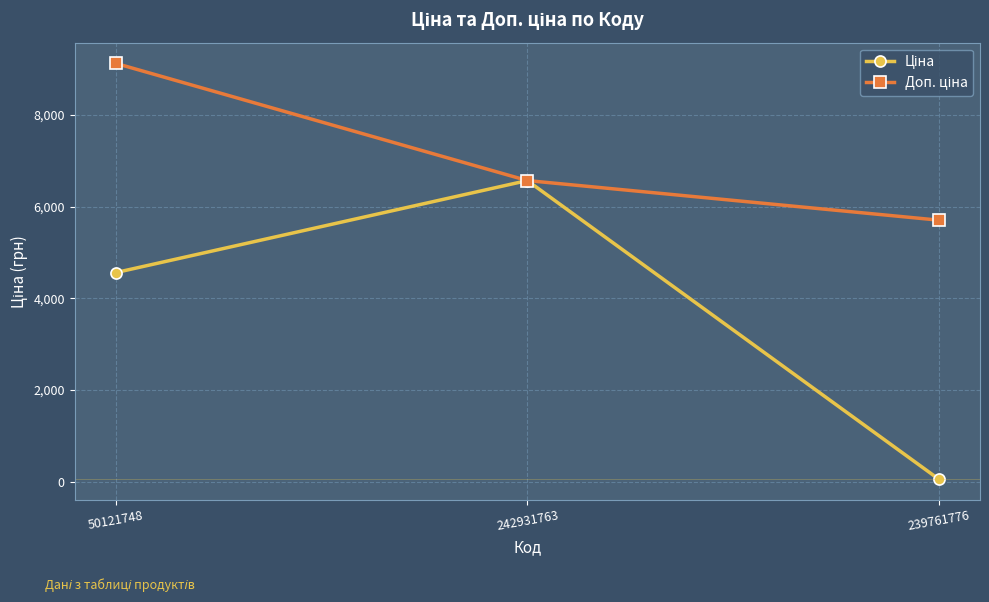

At which category does the chart reach its peak across all series?

50121748